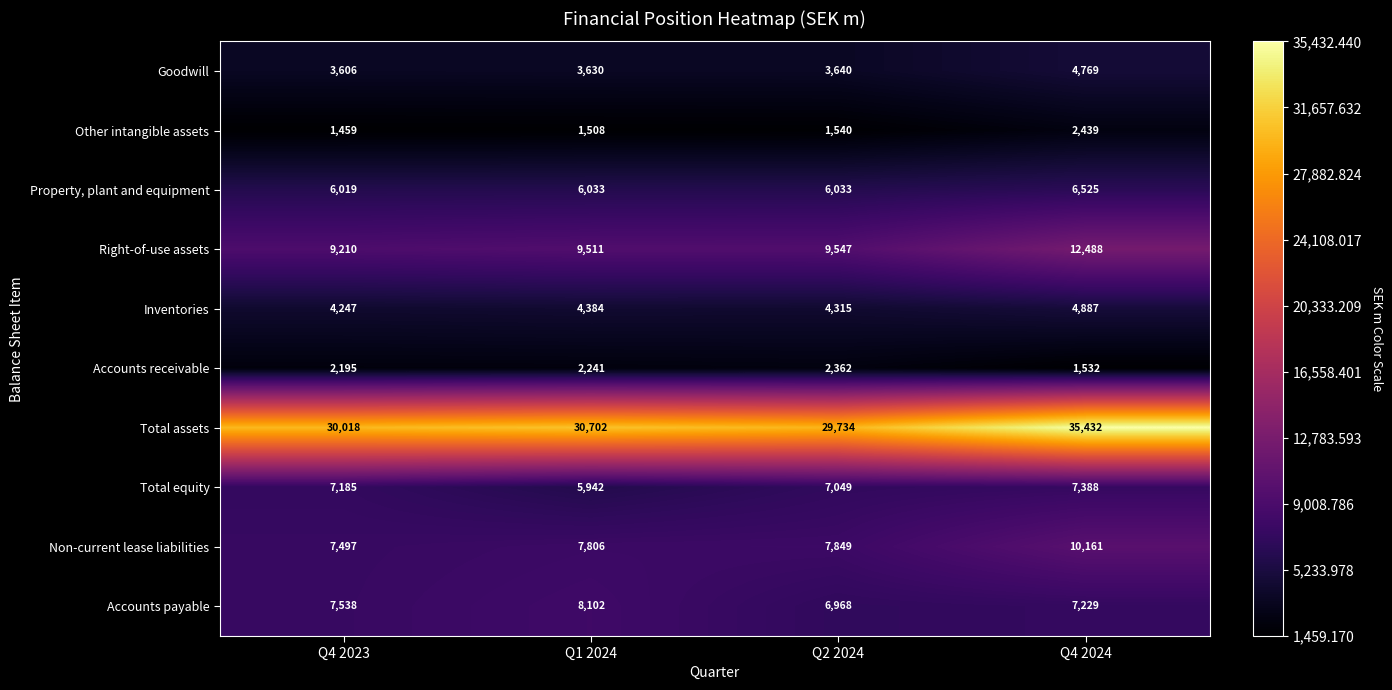

How many categories are shown in the chart?

4